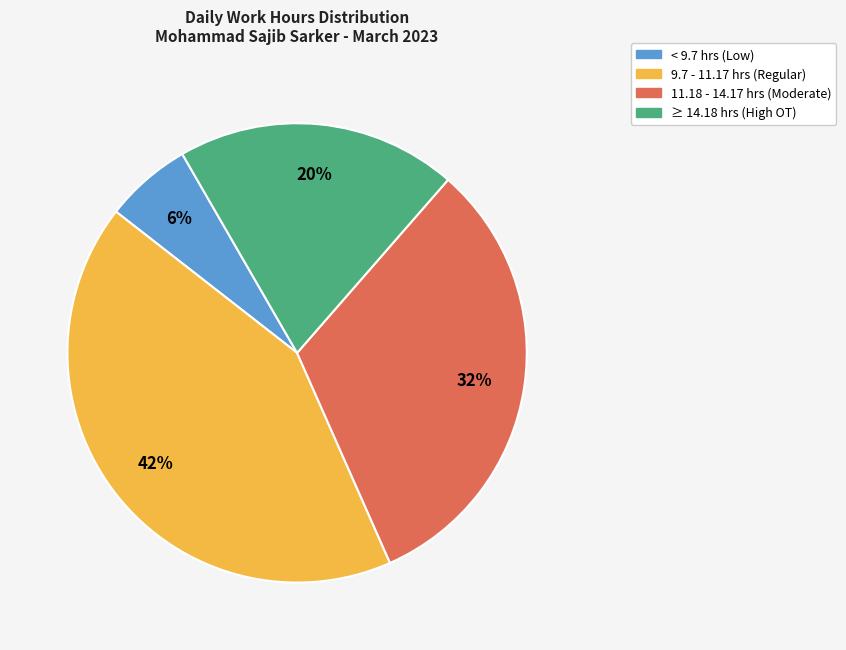

Which slice is the largest?

9.7 - 11.17 hrs (Regular)